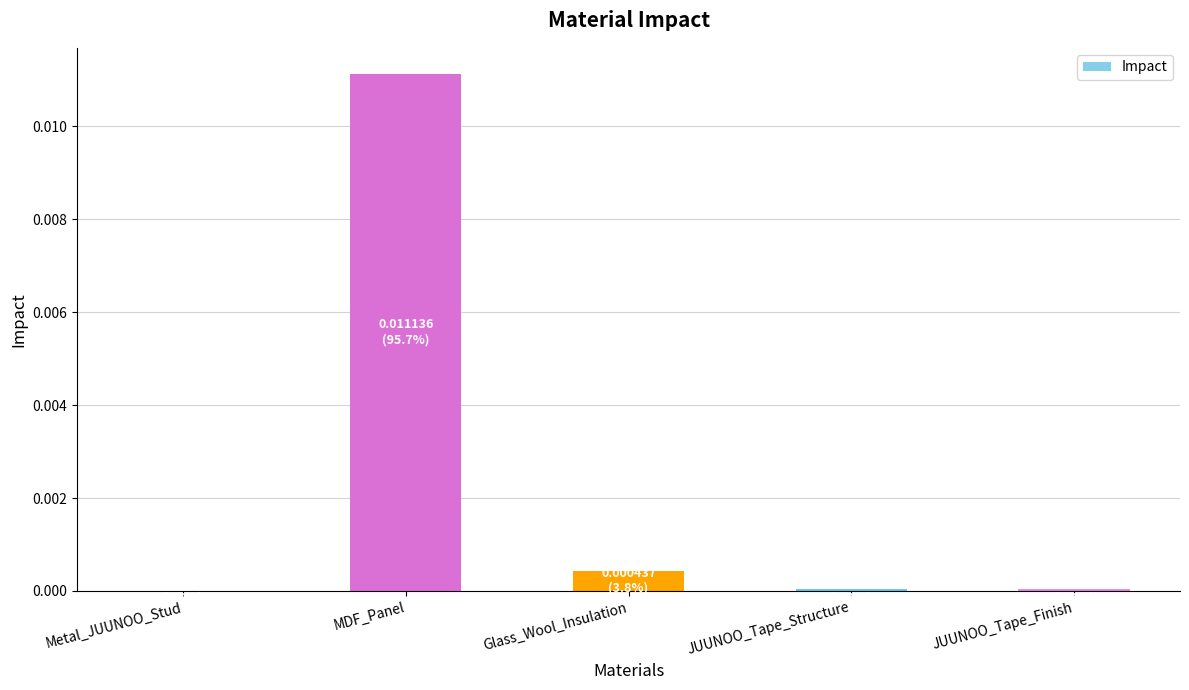

True or false: the data shows 0.0 at MDF_Panel.

True